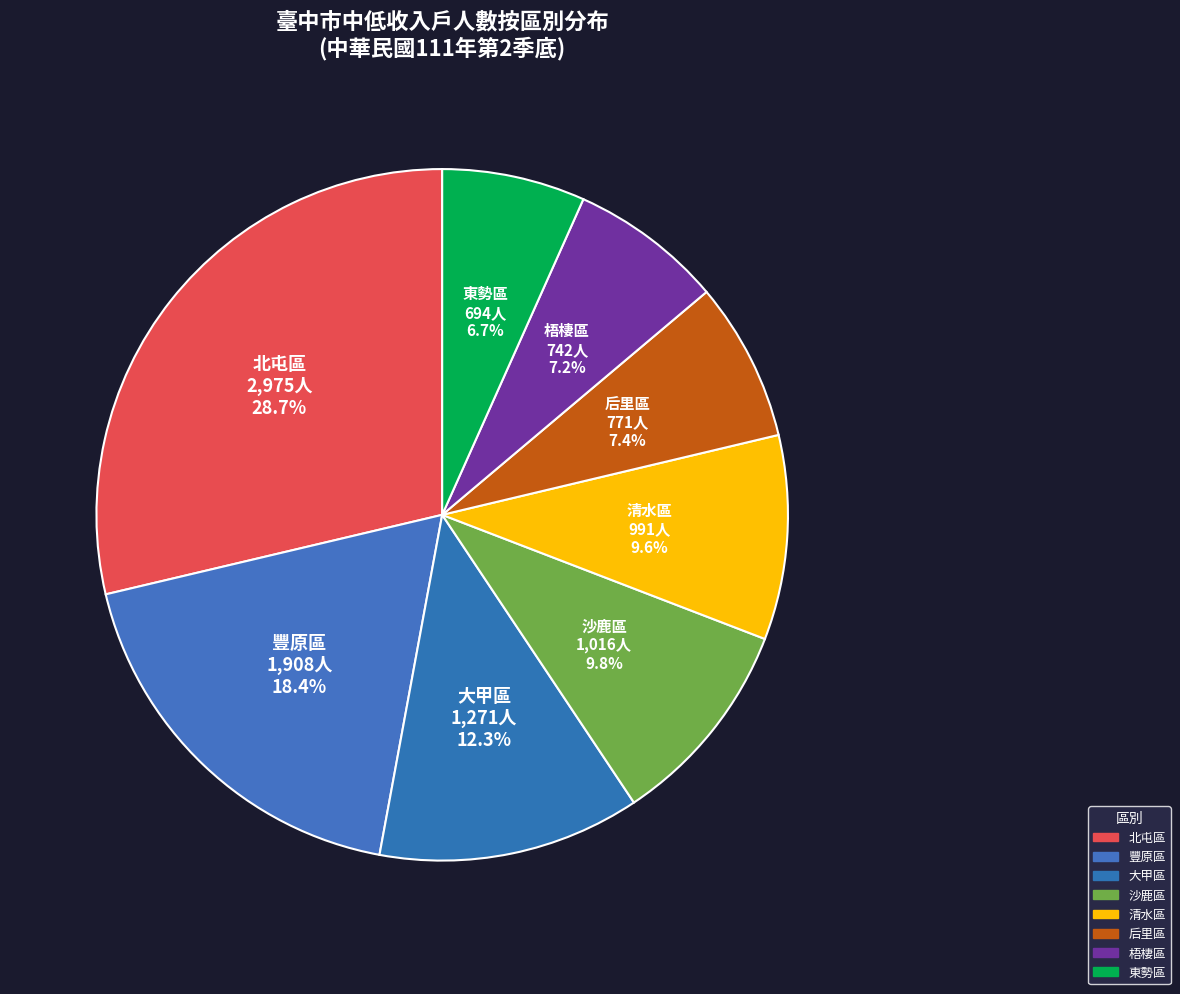

Is it true that 豐原區 is 10% of the pie?

False